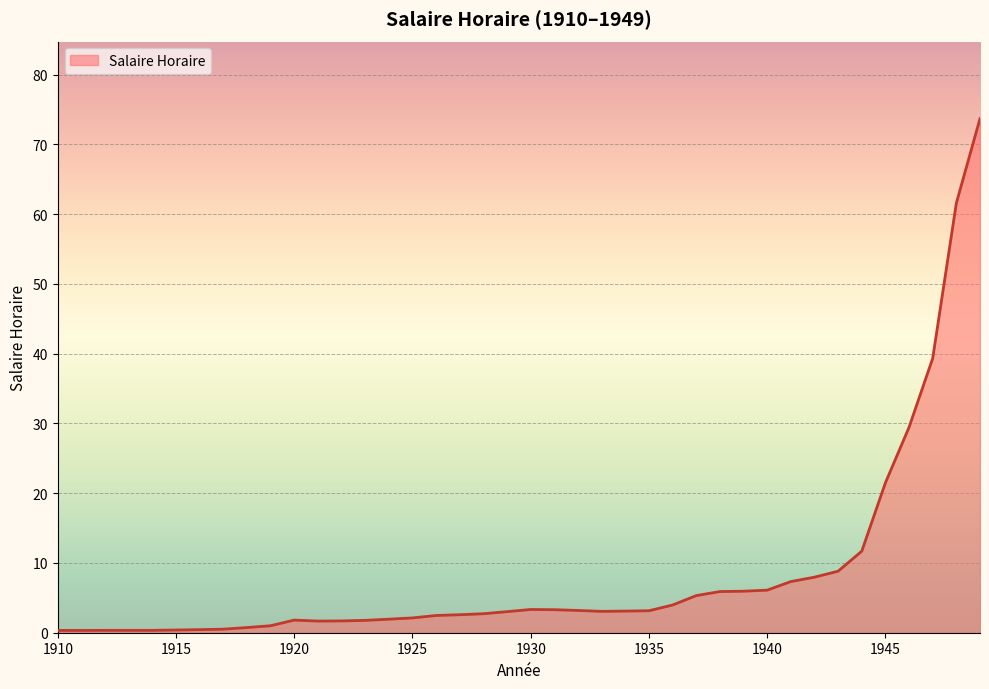

What is the greatest value displayed?

73.7